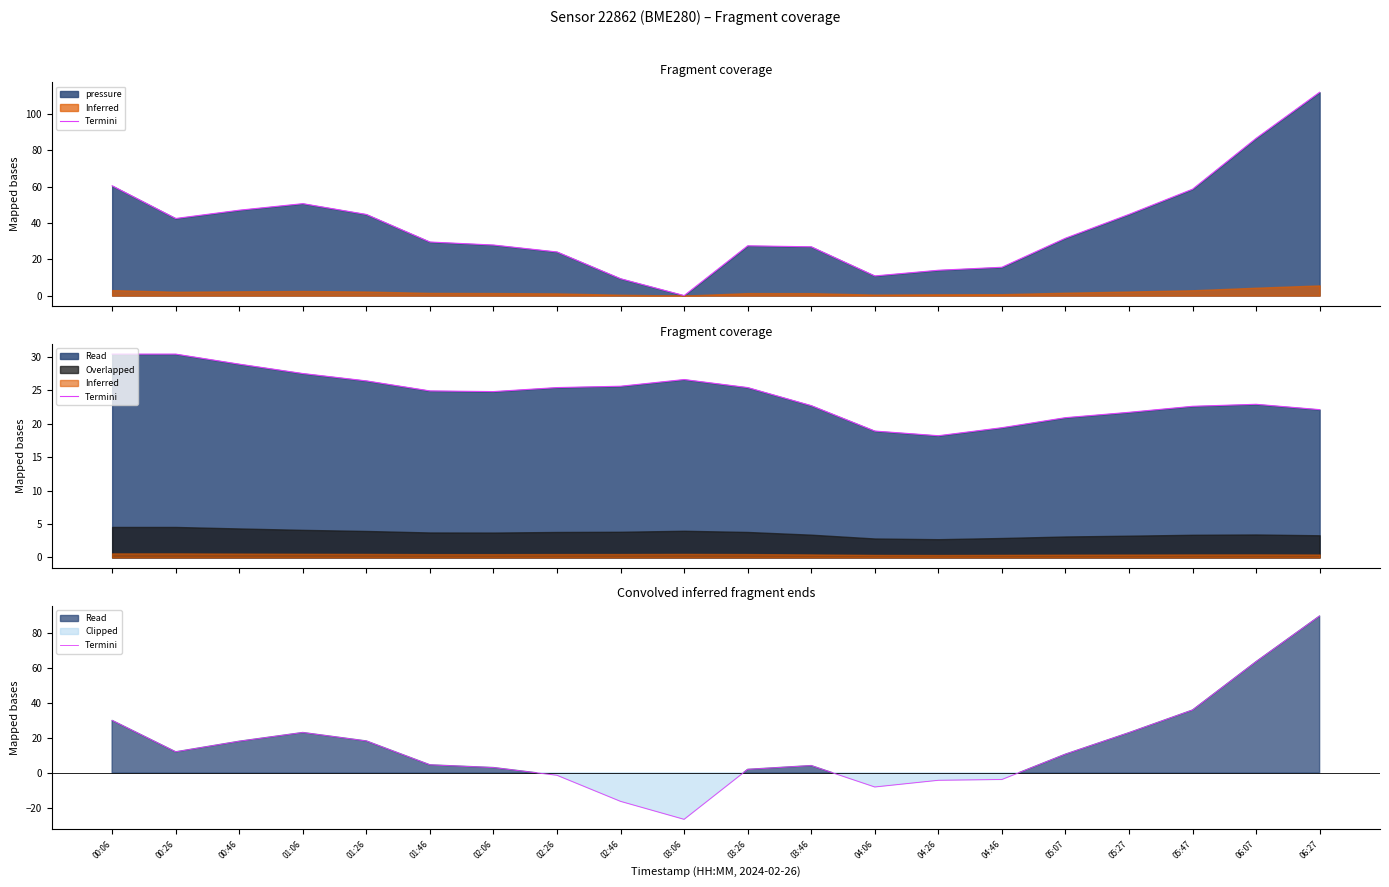

At which category does the chart reach its peak across all series?

06:27